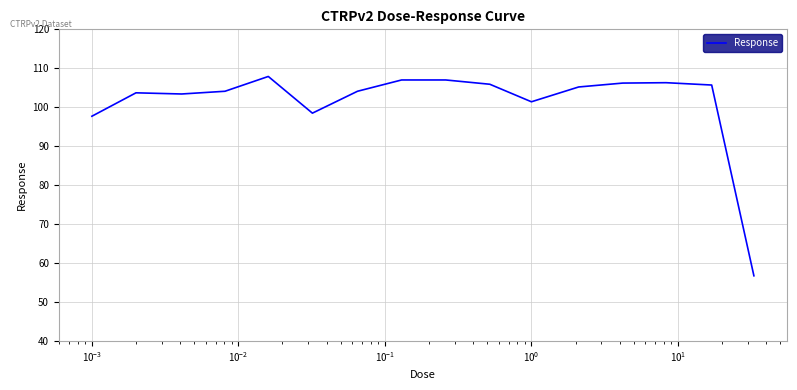

What is the difference between the maximum and minimum values?

51.2